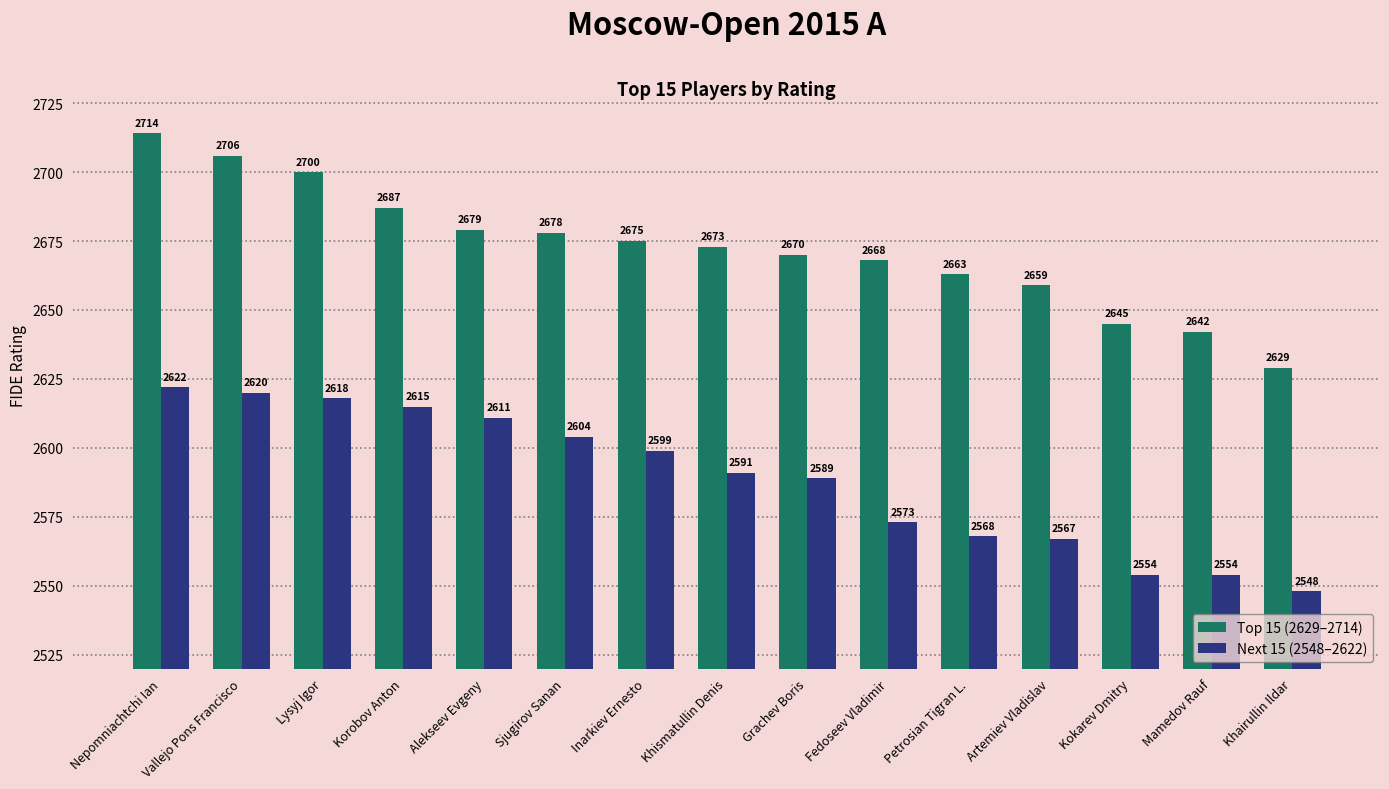

At Kokarev Dmitry, list the series in order from smallest to largest.

Next 15 (2548–2622), Top 15 (2629–2714)